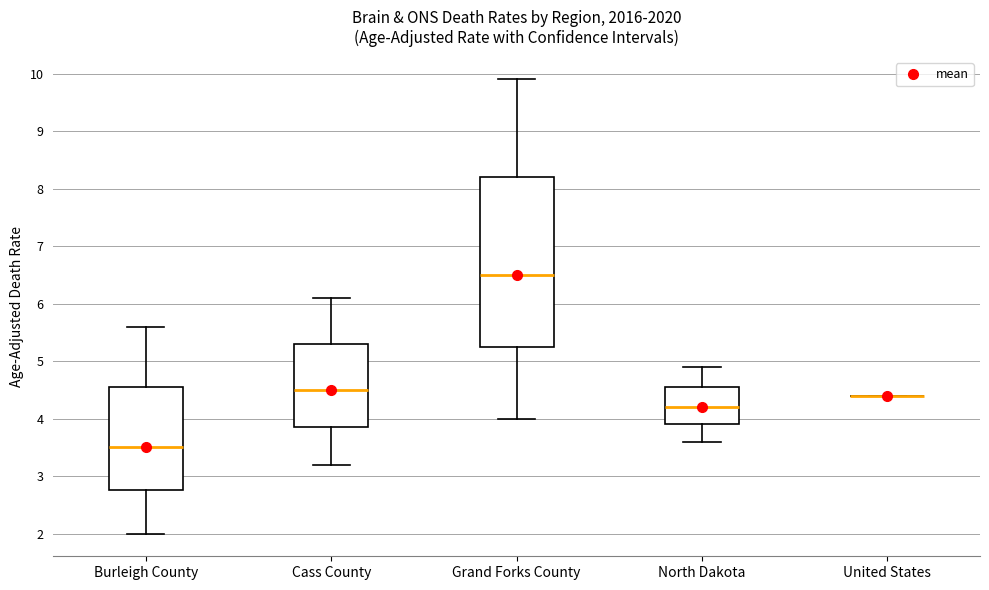

Reading left to right, transcribe this box plot: for each box, give where its median line is, the range the box spans, and where its two whiskers end, as read against the y-axis. The values are not printed on the chart, so give them approximately, as read against the axis.

Burleigh County: median 3.5, box 2.8 to 4.6, whiskers 2.0 to 5.6
Cass County: median 4.5, box 3.9 to 5.3, whiskers 3.2 to 6.1
Grand Forks County: median 6.5, box 5.3 to 8.2, whiskers 4.0 to 9.9
North Dakota: median 4.2, box 3.9 to 4.6, whiskers 3.6 to 4.9
United States: box collapsed to a line at 4.4, whiskers 4.4 to 4.4